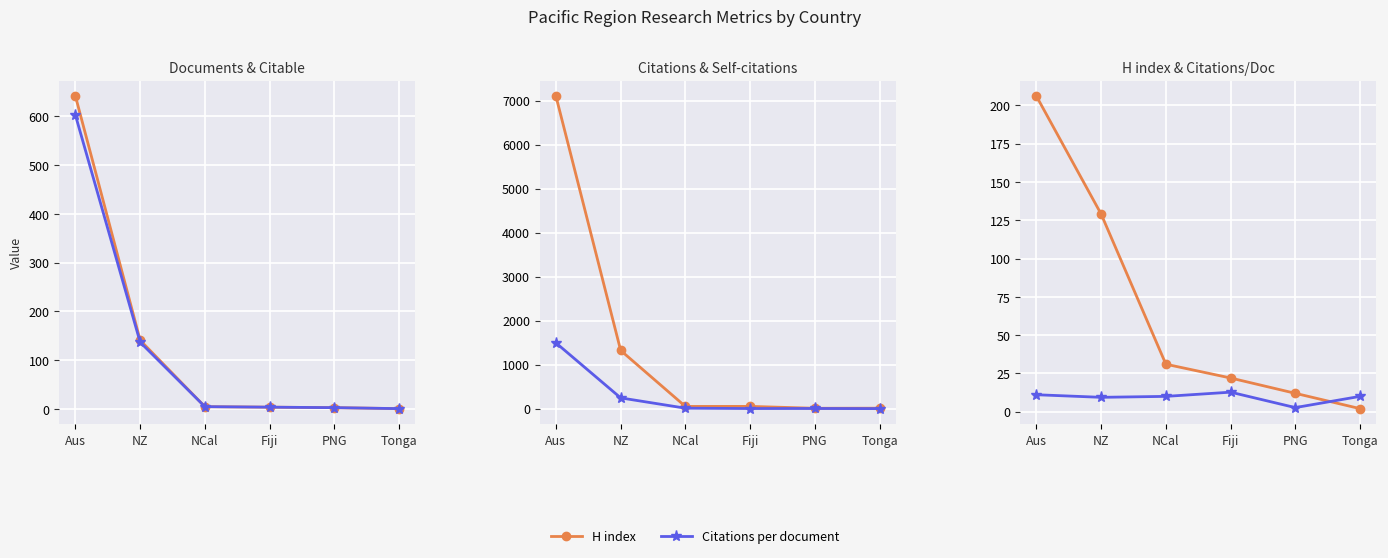

What is the value of the Citations per document point at the 4th from the left?

12.8